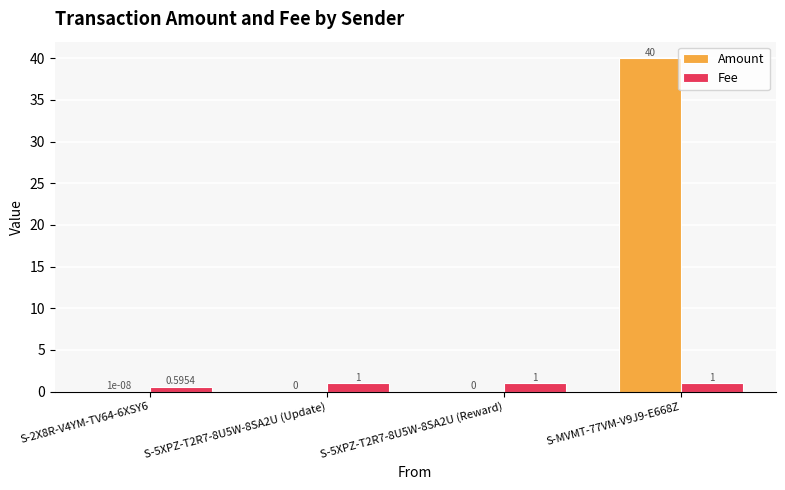

What is the spread (max minus min) of values at S-5XPZ-T2R7-8U5W-8SA2U (Reward)?

1.0